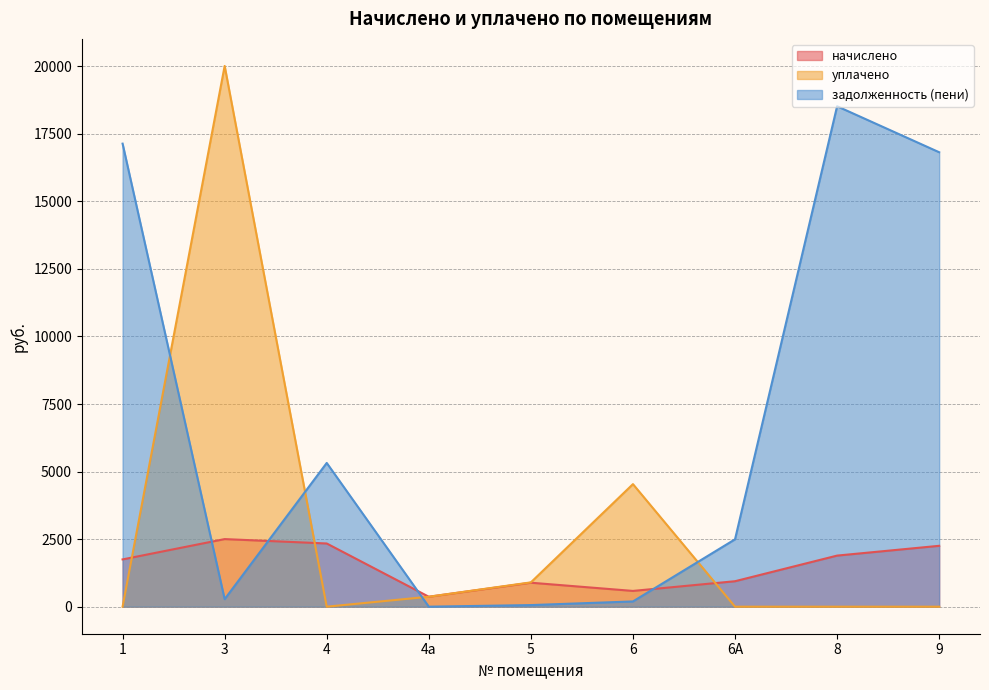

Reading left to right, extract all data points from this chart.

начислено: 1749.3	2501.3	2338.6	368.3	887.0	583.1	942.2	1890.5	2252.6
уплачено: 0.0	20010.2	0.0	368.3	900.0	4535.3	0.0	0.0	0.0
задолженность (пени): 17134.7	277.9	5318.7	0.0	59.4	194.4	2493.4	18517.8	16816.1